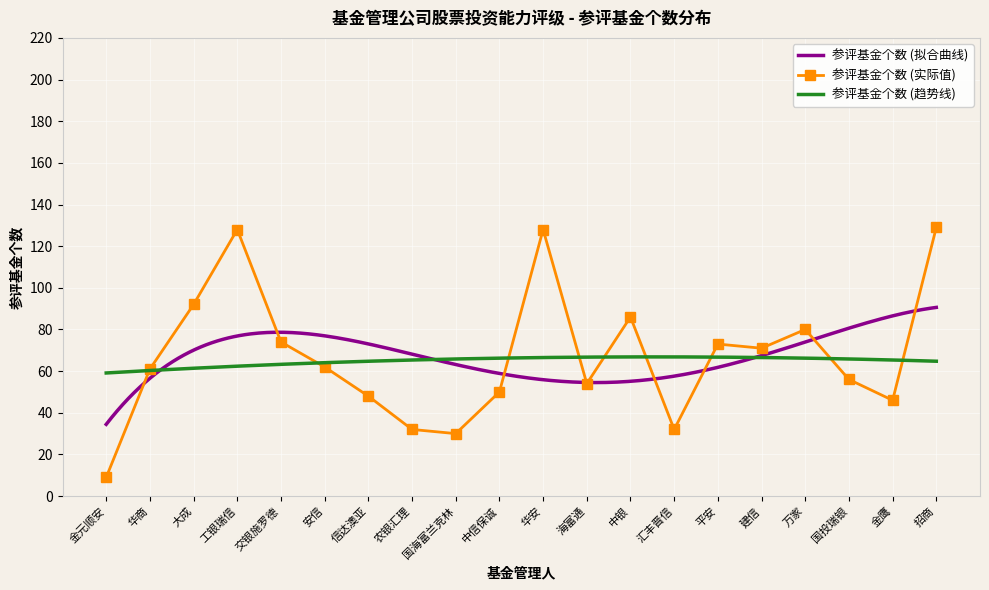

List the labels in order of value, largest first.

招商, 工银瑞信, 华安, 大成, 中银, 万家, 交银施罗德, 平安, 建信, 安信, 华商, 国投瑞银, 海富通, 中信保诚, 信达澳亚, 金鹰, 农银汇理, 汇丰晋信, 国海富兰克林, 金元顺安